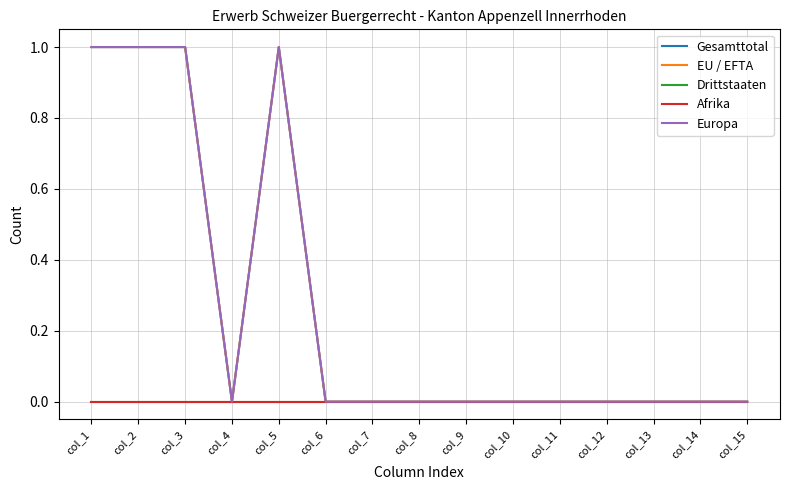

True or false: EU / EFTA has more than 2 interior local peaks.

False